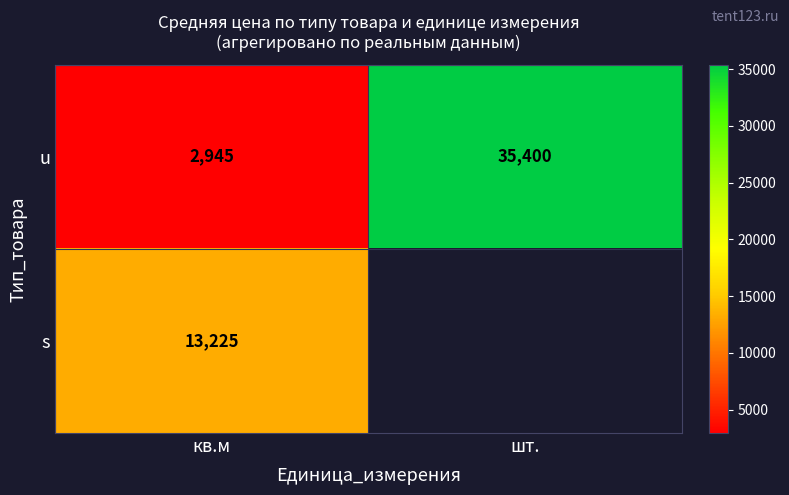

At how many categories does at least one series exceed 6629?

2